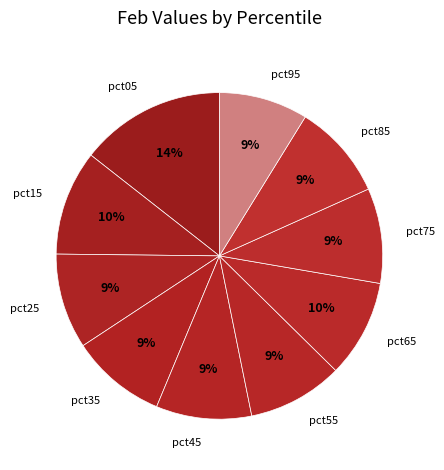

Does pct85 account for over 50% of the chart?

No